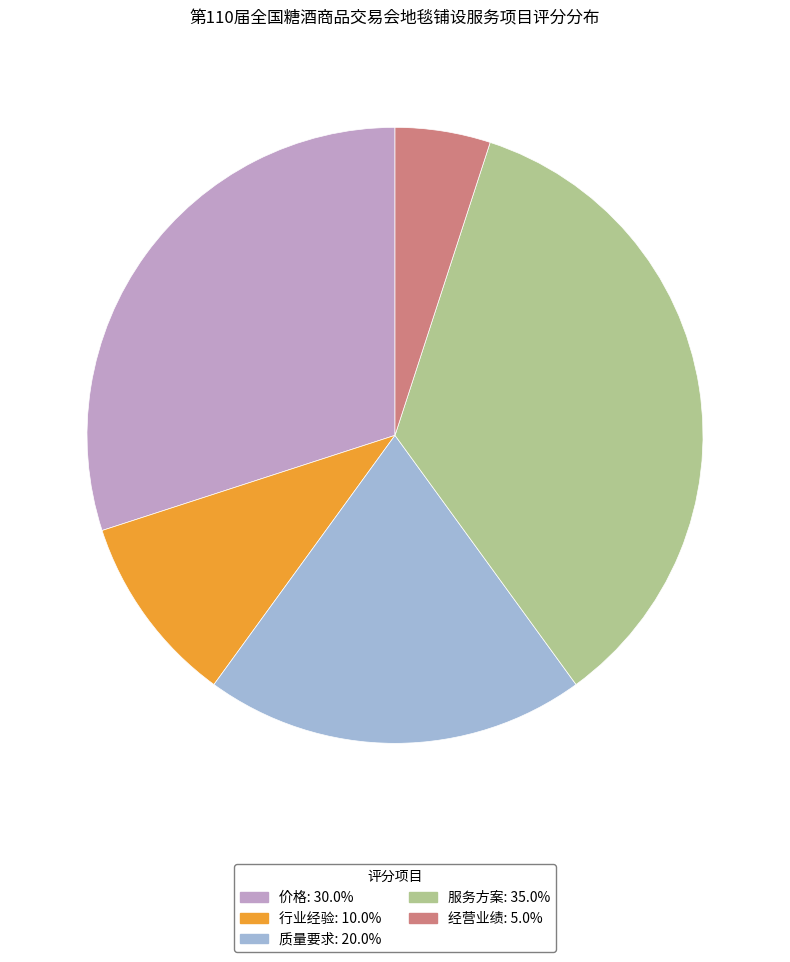

Which has a higher value, 经营业绩 or 行业经验?

行业经验